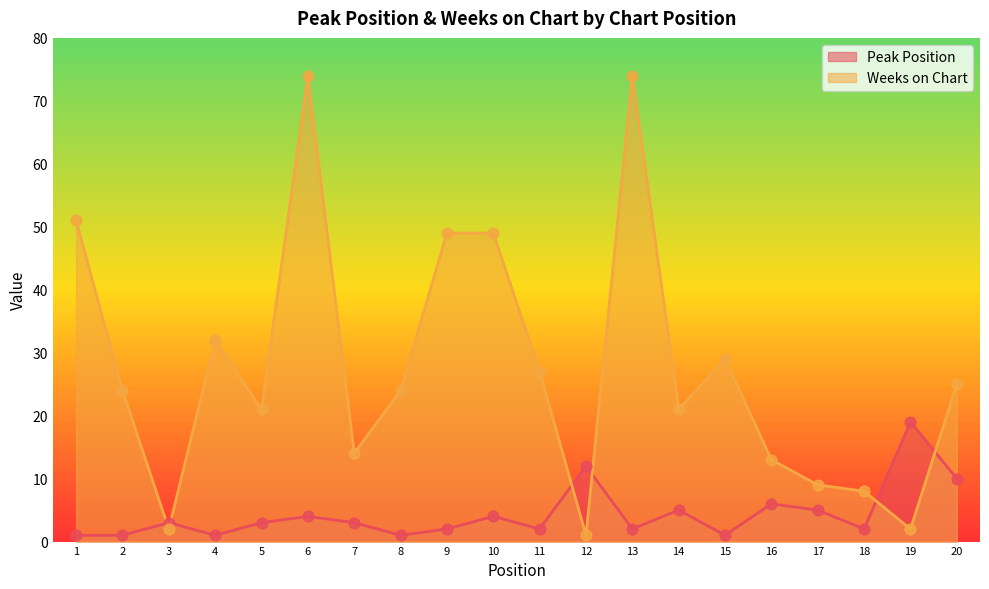

At how many categories does at least one series exceed 35?

5